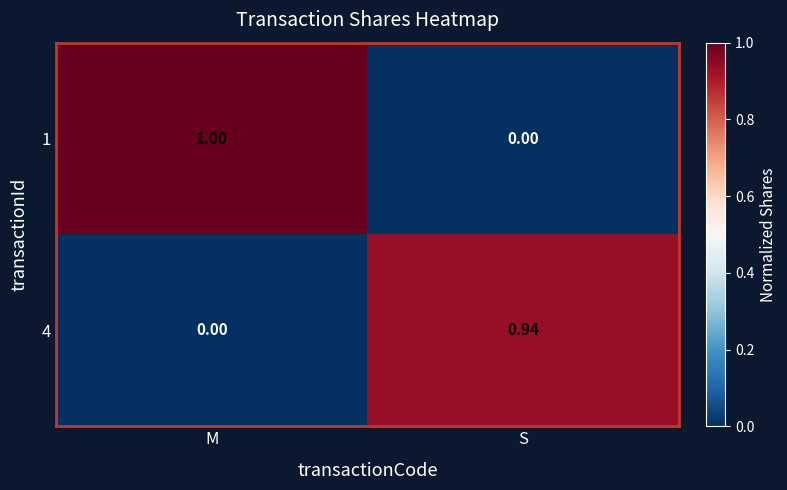

At which label is 4 closest to 0?

M